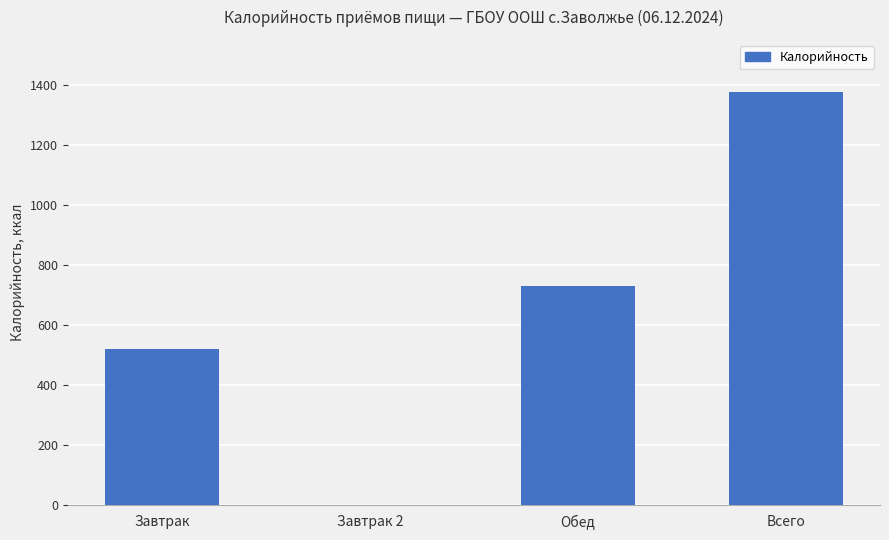

Where is the data nearest to the value 687?

Обед